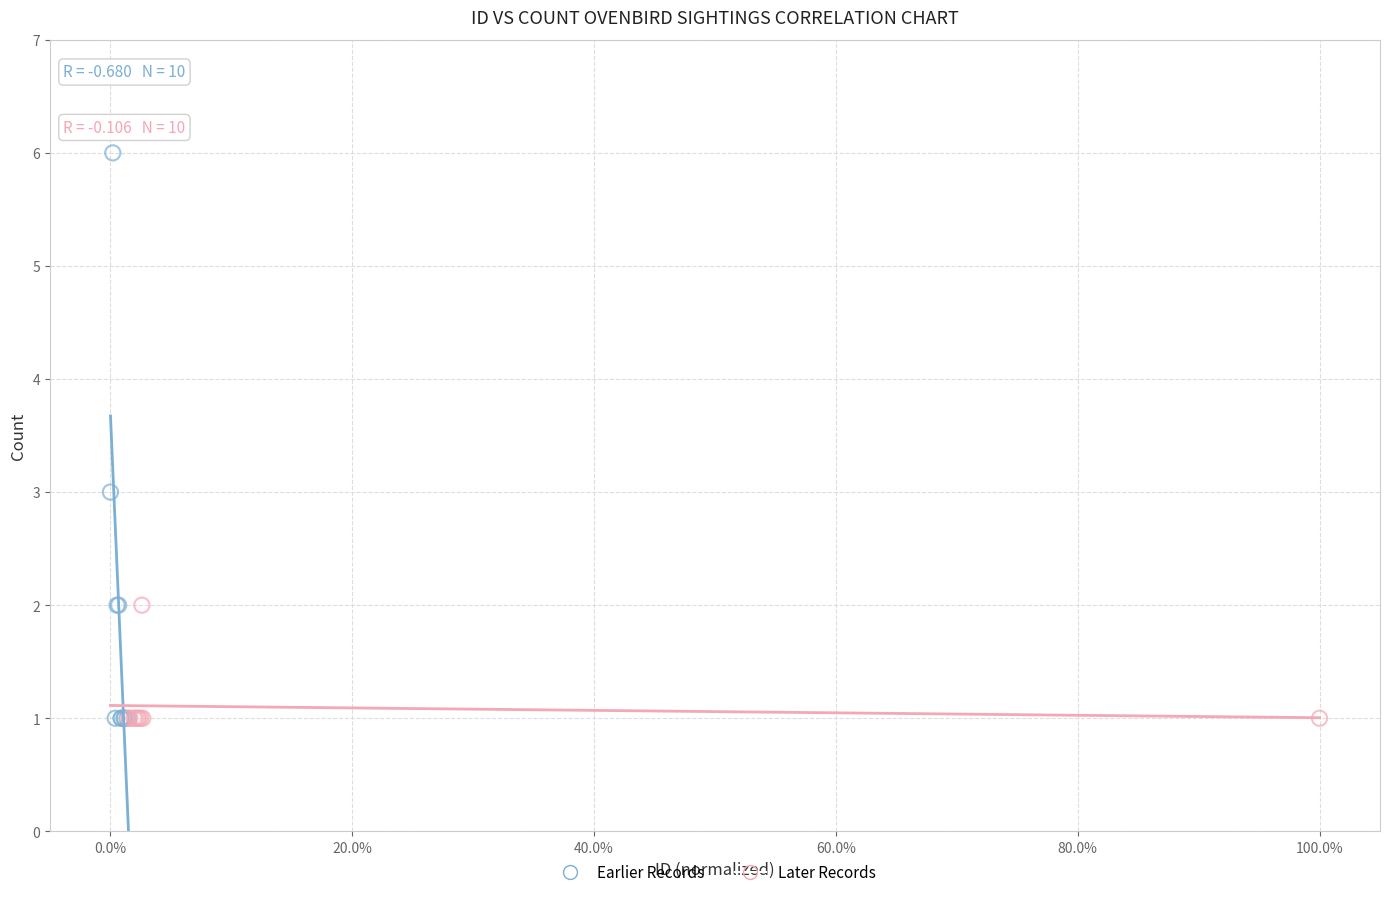

Which series reaches the maximum Y coordinate?

Earlier Records